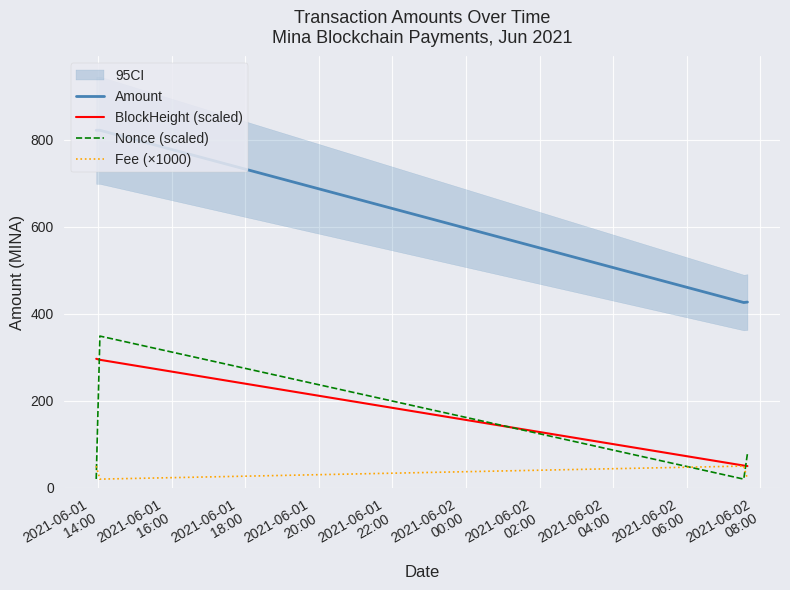

Which series ends up on top after the final intersection of BlockHeight (scaled) and Nonce (scaled)?

Nonce (scaled)